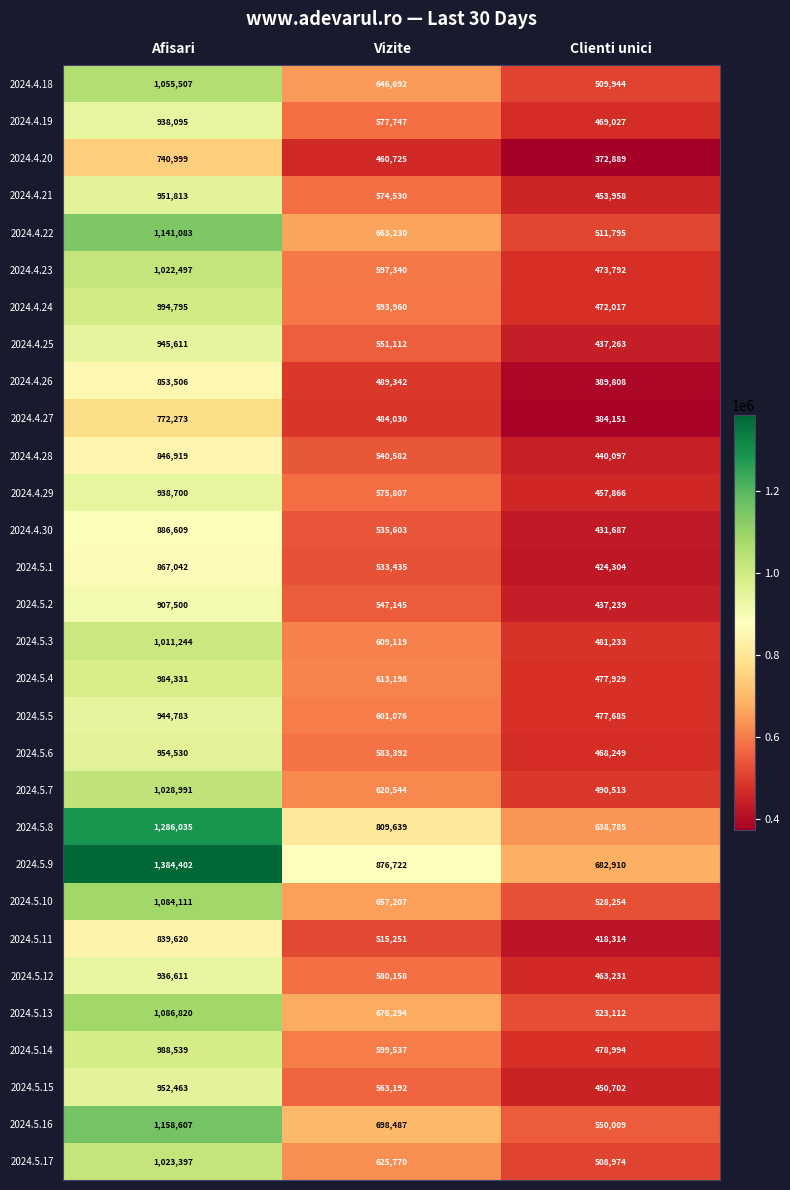

How many series are shown in this chart?

30